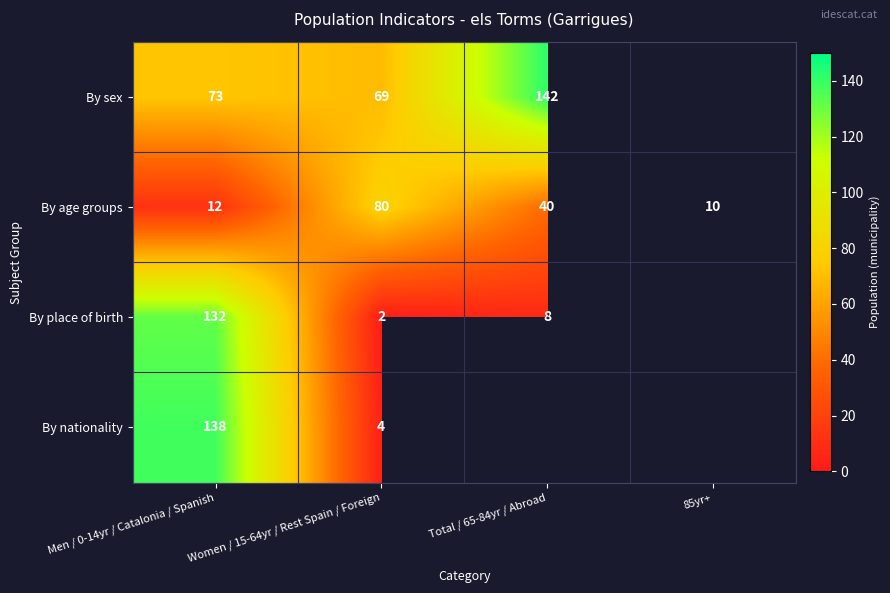

What is the difference between the highest and lowest values at Men / 0-14yr / Catalonia / Spanish?

126